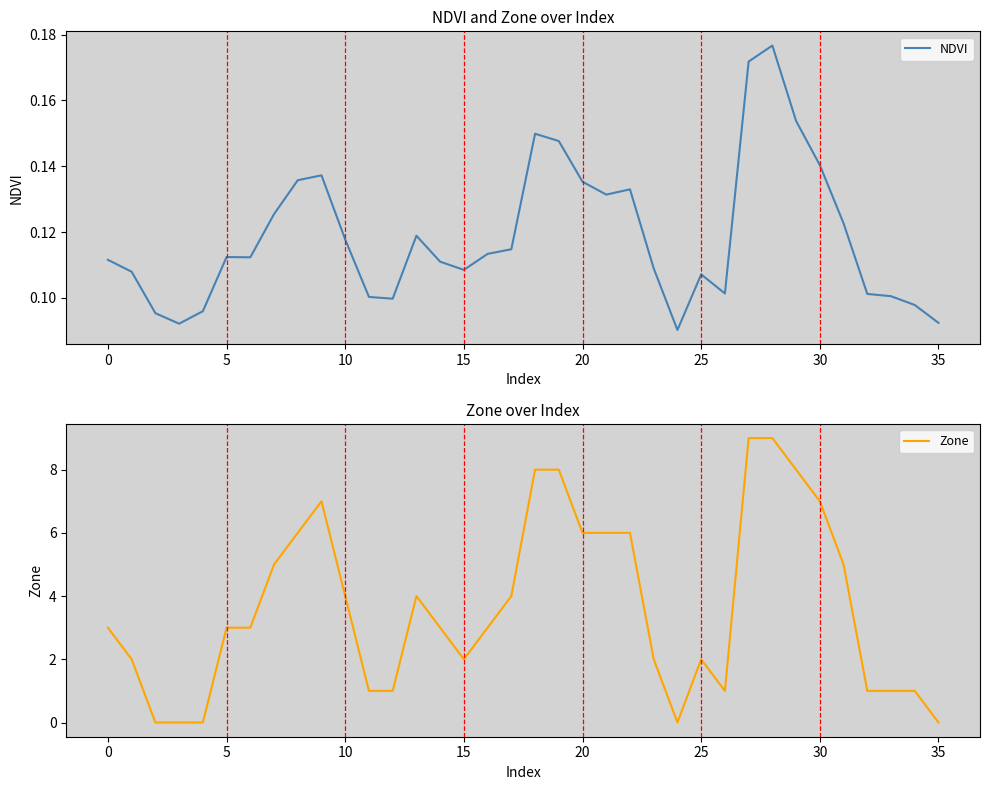

How many categories are shown in the chart?

36